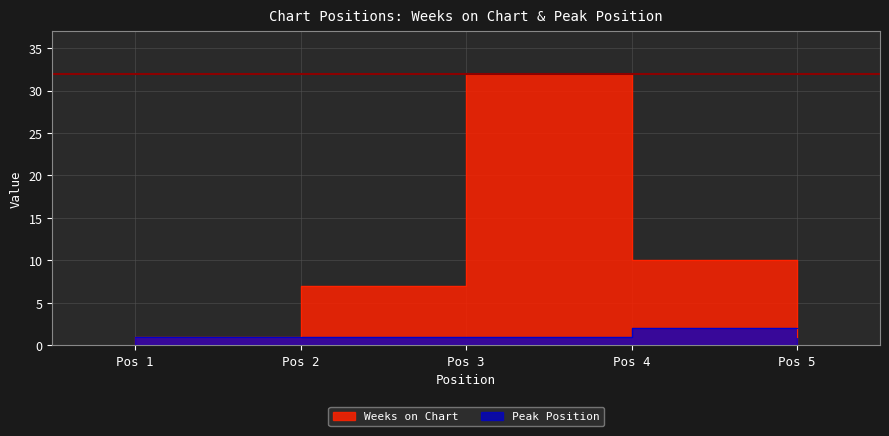

Which series has the largest total across all categories?

Weeks on Chart